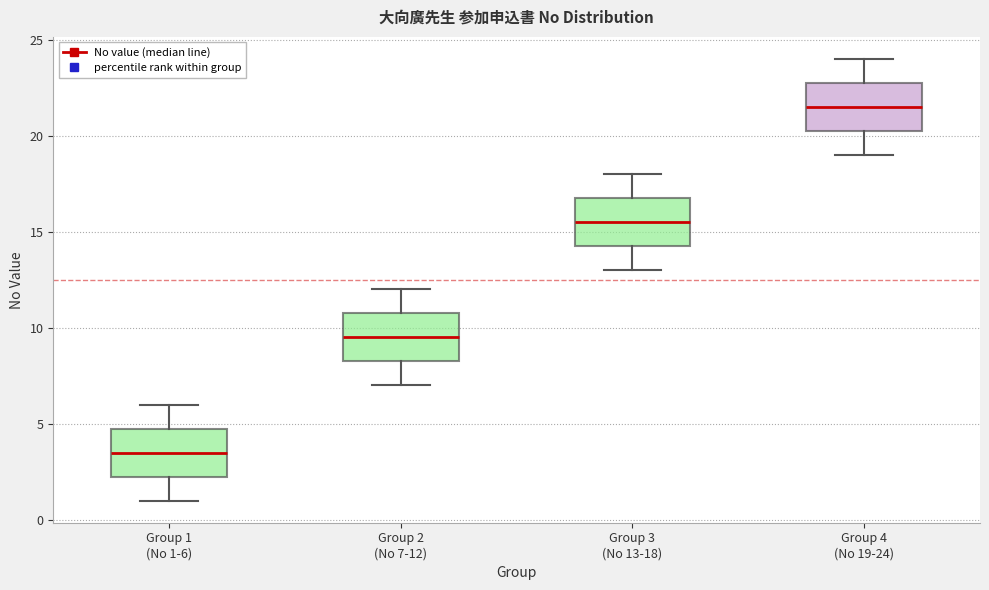

Reading left to right, transcribe this box plot: for each box, give where its median line is, the range the box spans, and where its two whiskers end, as read against the y-axis. The values are not printed on the chart, so give them approximately, as read against the axis.

Group 1 (No 1-6): median 3.5, box 2.5 to 5.0, whiskers 1.0 to 6.0
Group 2 (No 7-12): median 9.5, box 8.5 to 11.0, whiskers 7.0 to 12.0
Group 3 (No 13-18): median 15.5, box 14.5 to 17.0, whiskers 13.0 to 18.0
Group 4 (No 19-24): median 21.5, box 20.5 to 23.0, whiskers 19.0 to 24.0